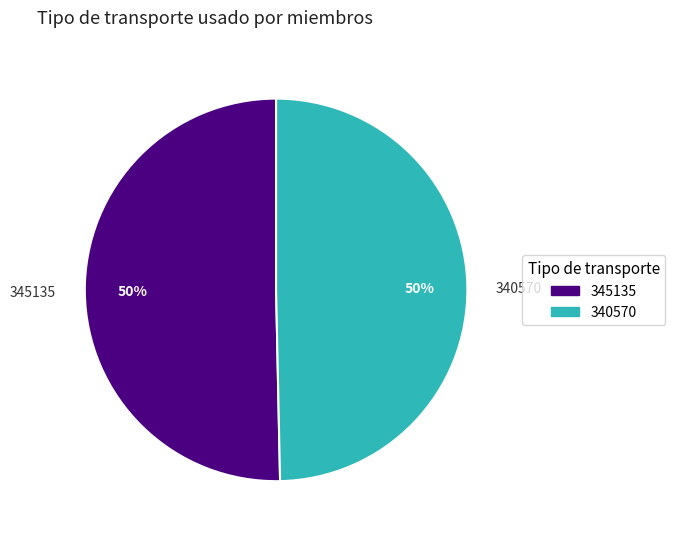

What percentage is the 340570 slice, to the nearest percent?

50%